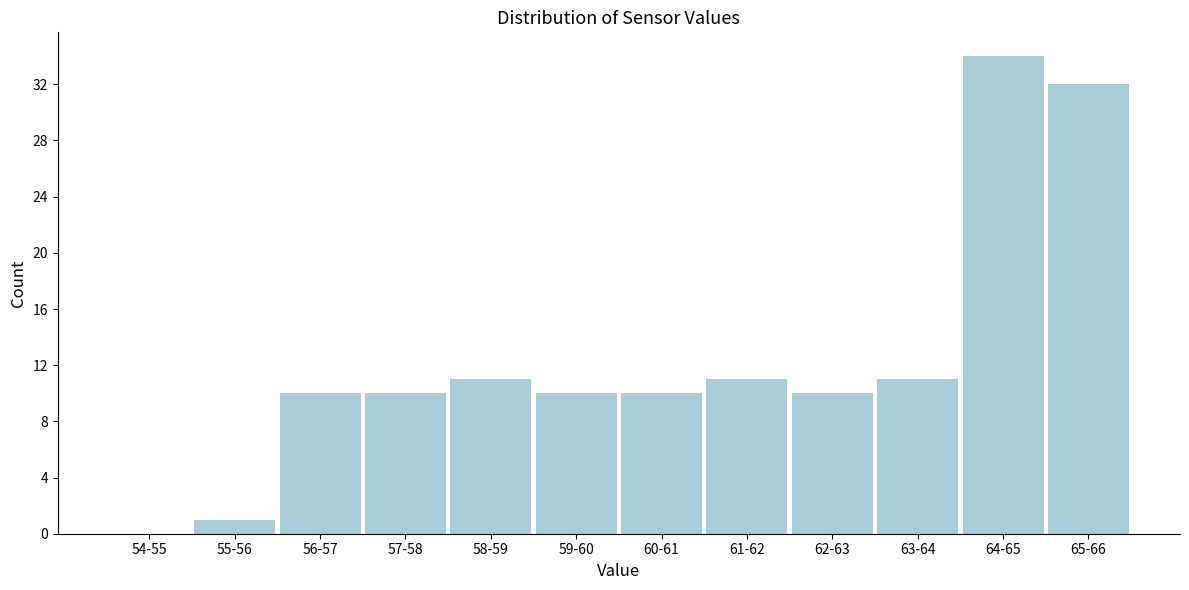

Reading right to left, list all the values displayed in this chart.

65-66=32	64-65=34	63-64=11	62-63=10	61-62=11	60-61=10	59-60=10	58-59=11	57-58=10	56-57=10	55-56=1	54-55=0